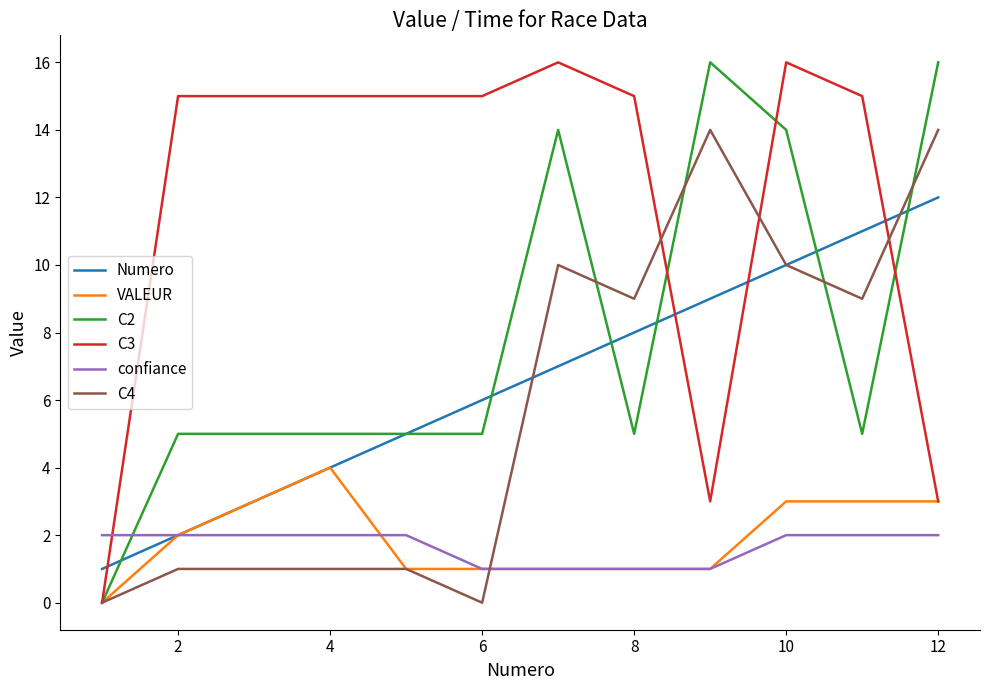

What is the difference between the maximum and minimum values in the Numero series?

11